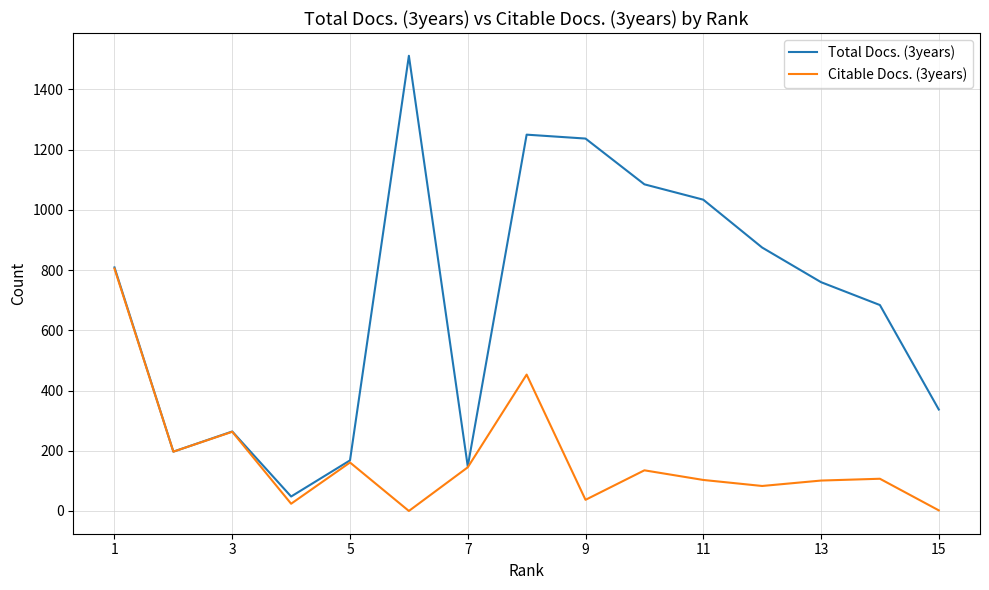

Which series has the largest total across all categories?

Total Docs. (3years)